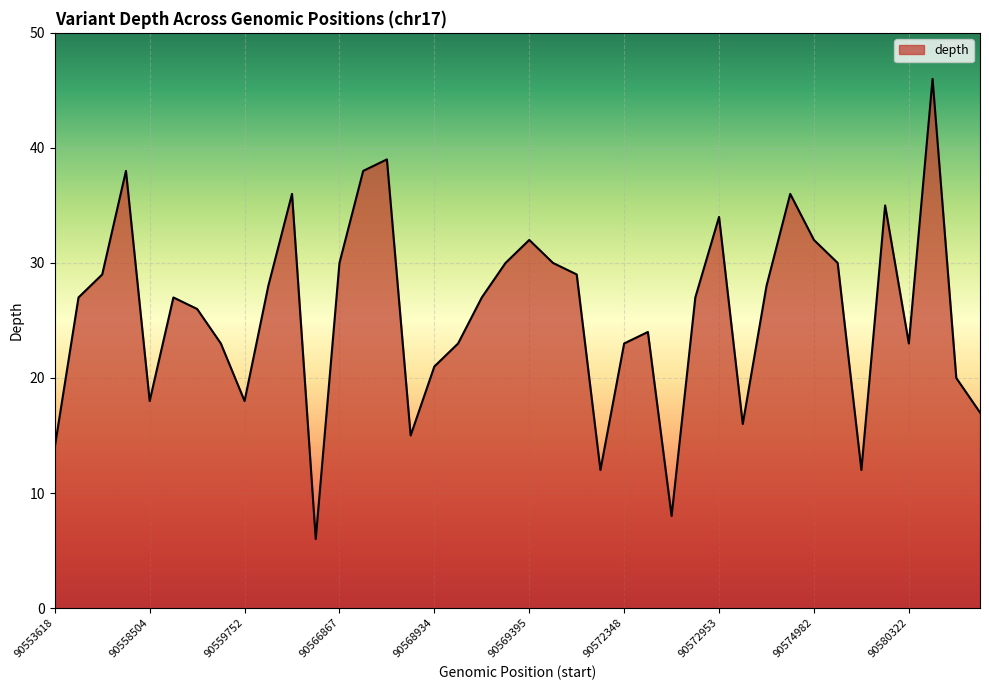

What is the smallest value displayed?

6